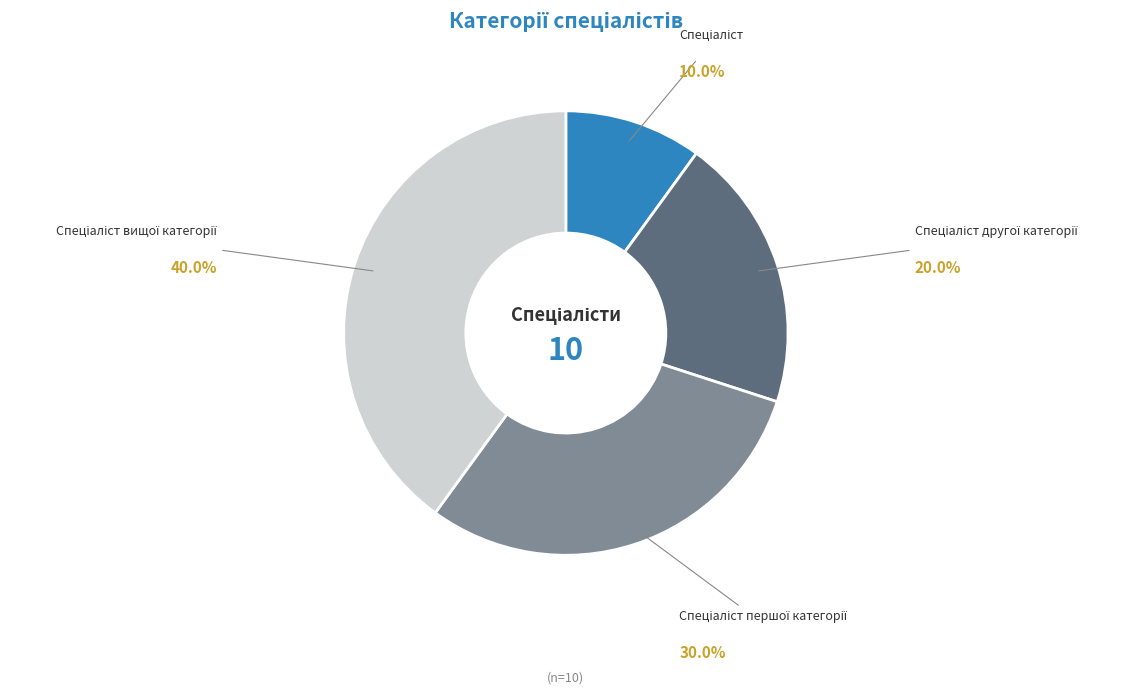

Does any single category account for the majority?

No